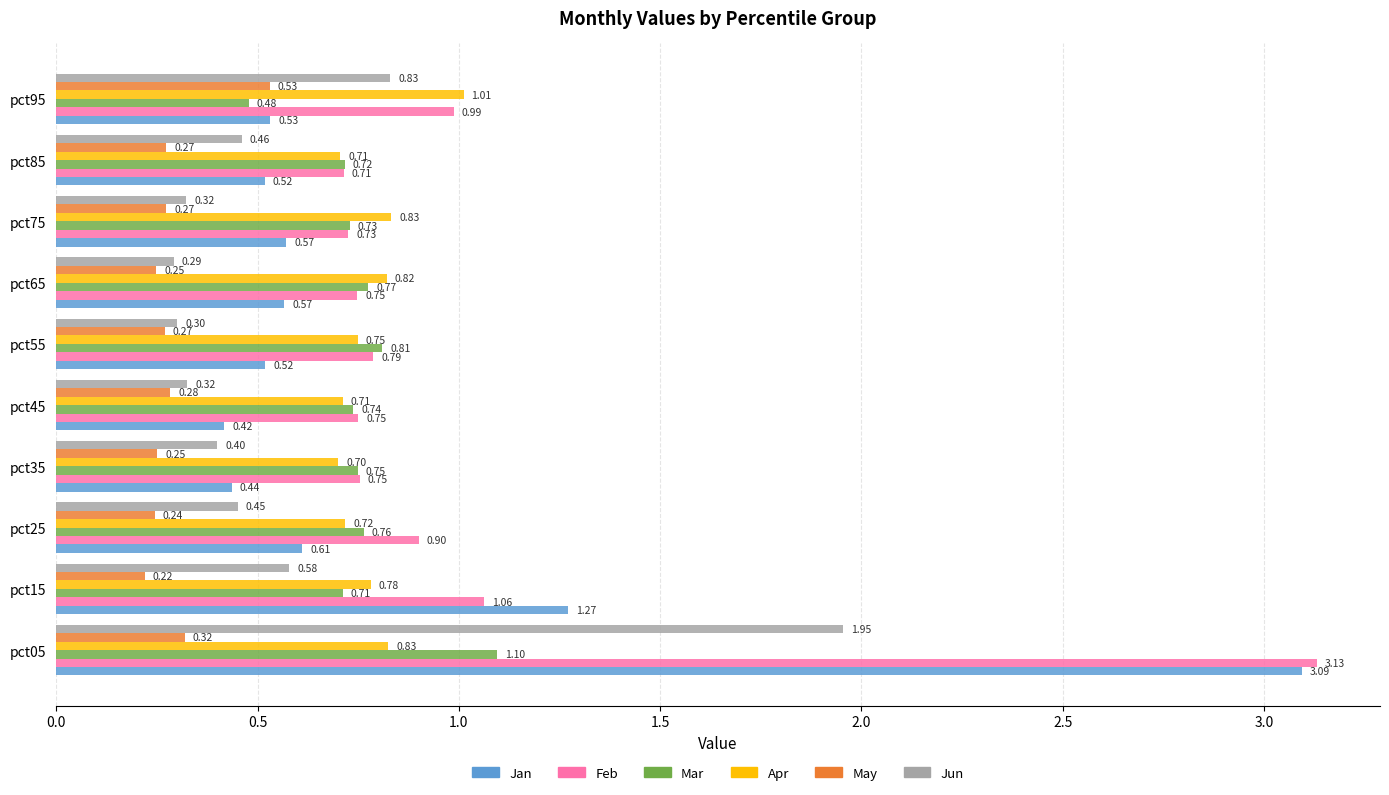

What are all the series names shown in the legend?

Jan, Feb, Mar, Apr, May, Jun